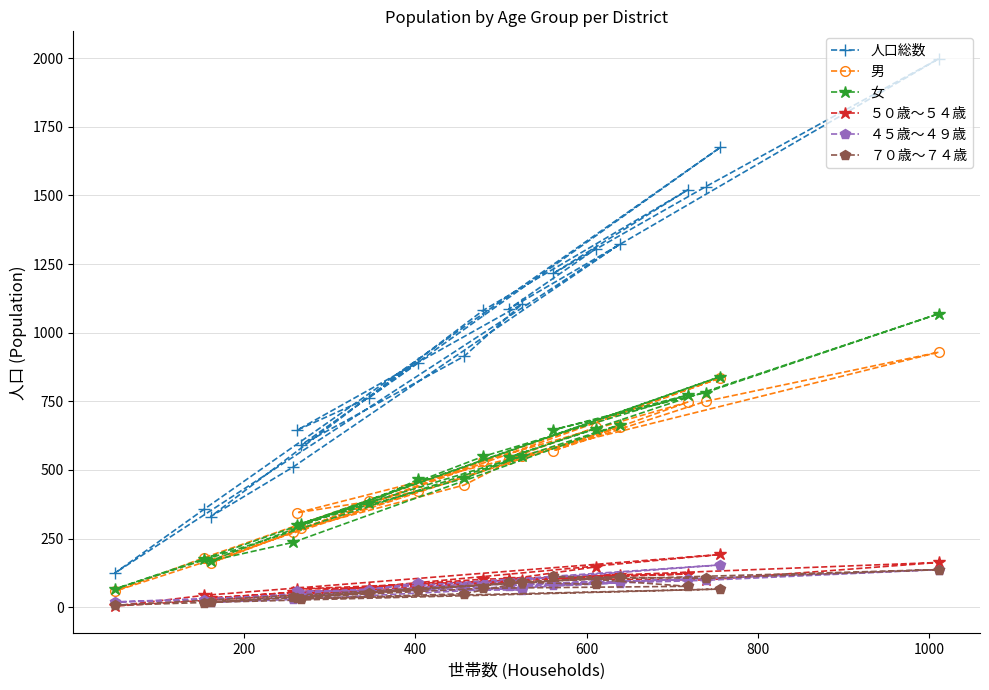

Does the chart display data point markers on the line(s)?

Yes